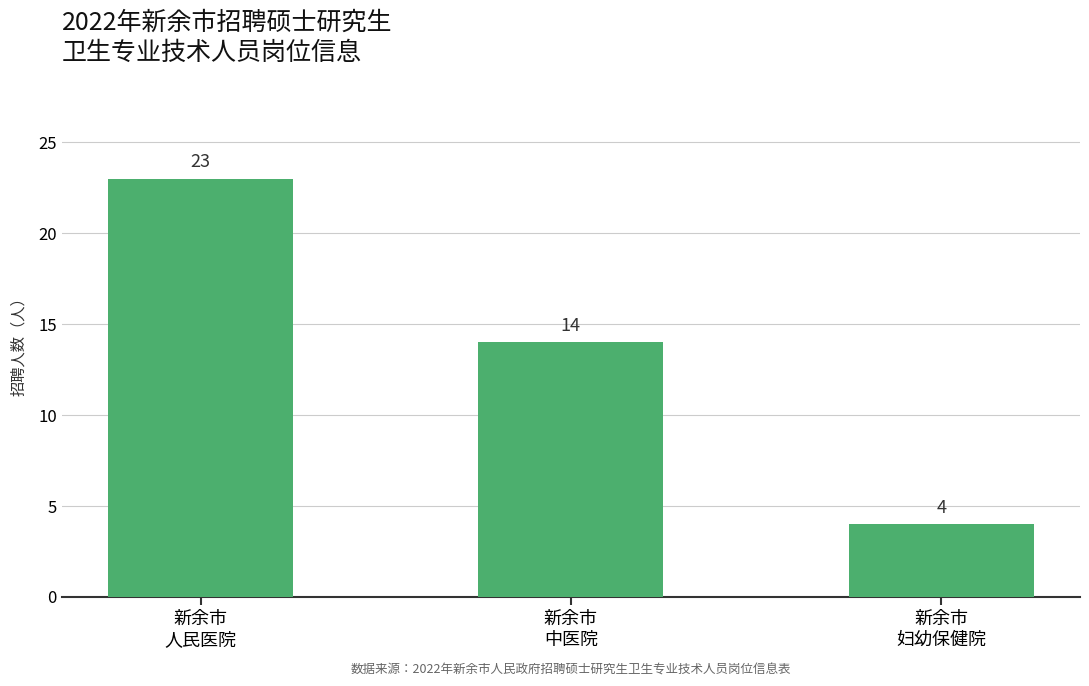

How many distinct data groups are displayed?

1